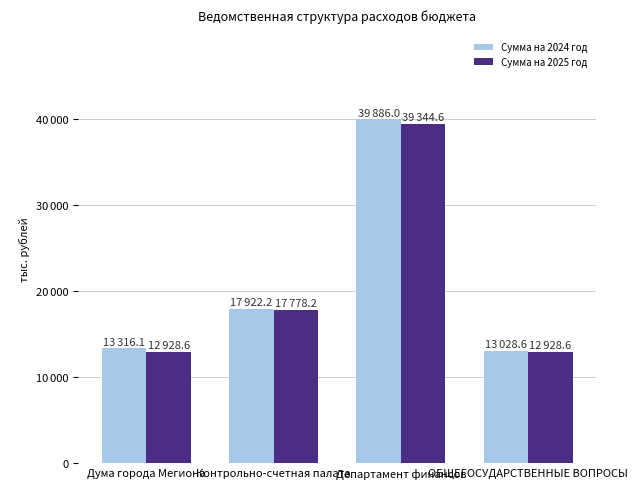

Reading left to right, transcribe all the data shown in this chart.

Сумма на 2024 год: Дума города Мегиона=13316.1	Контрольно-счетная палата=17922.2	Департамент финансов=39886.0	ОБЩЕГОСУДАРСТВЕННЫЕ ВОПРОСЫ=13028.6
Сумма на 2025 год: Дума города Мегиона=12928.6	Контрольно-счетная палата=17778.2	Департамент финансов=39344.6	ОБЩЕГОСУДАРСТВЕННЫЕ ВОПРОСЫ=12928.6